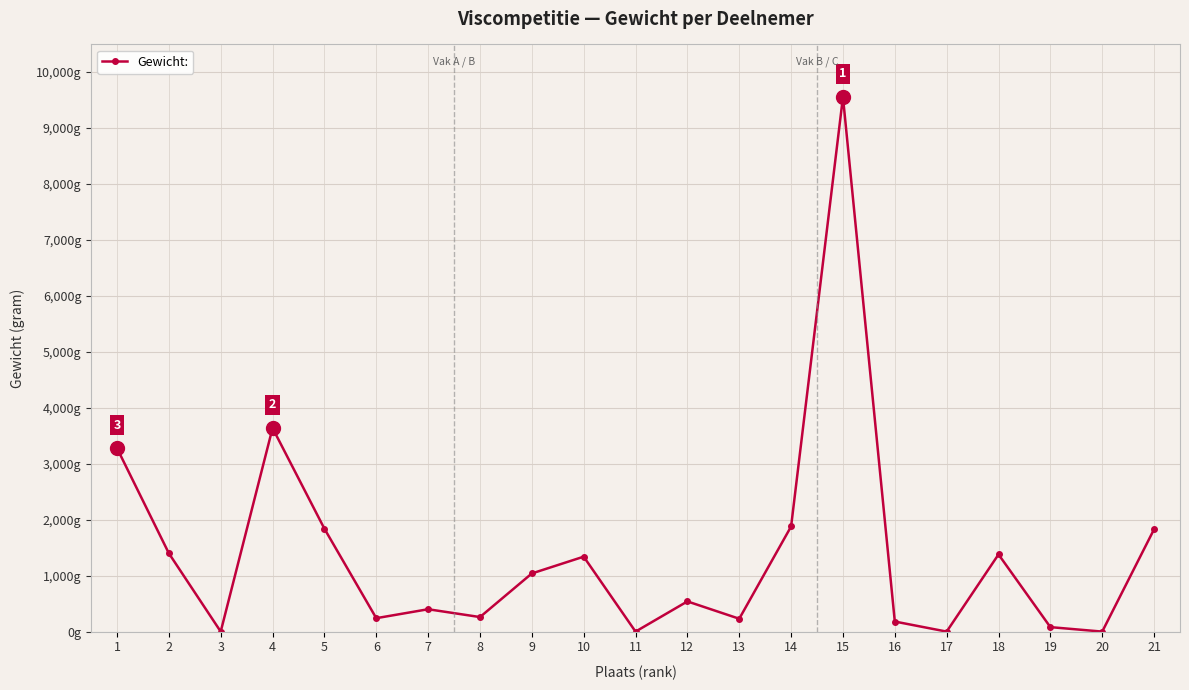

True or false: the data has more than 1 interior local peaks.

True